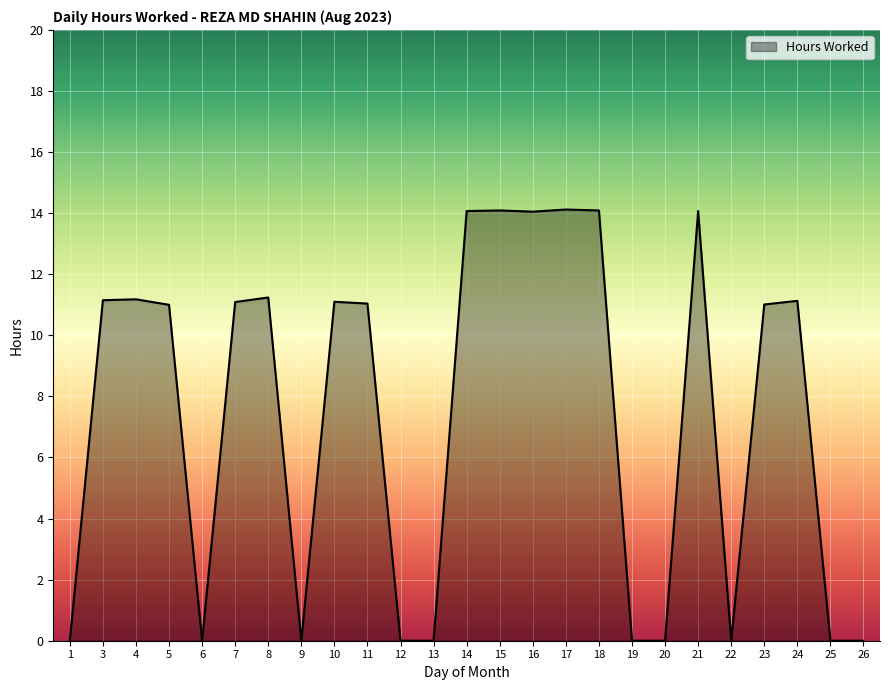

What is the difference between the maximum and minimum values?

14.1